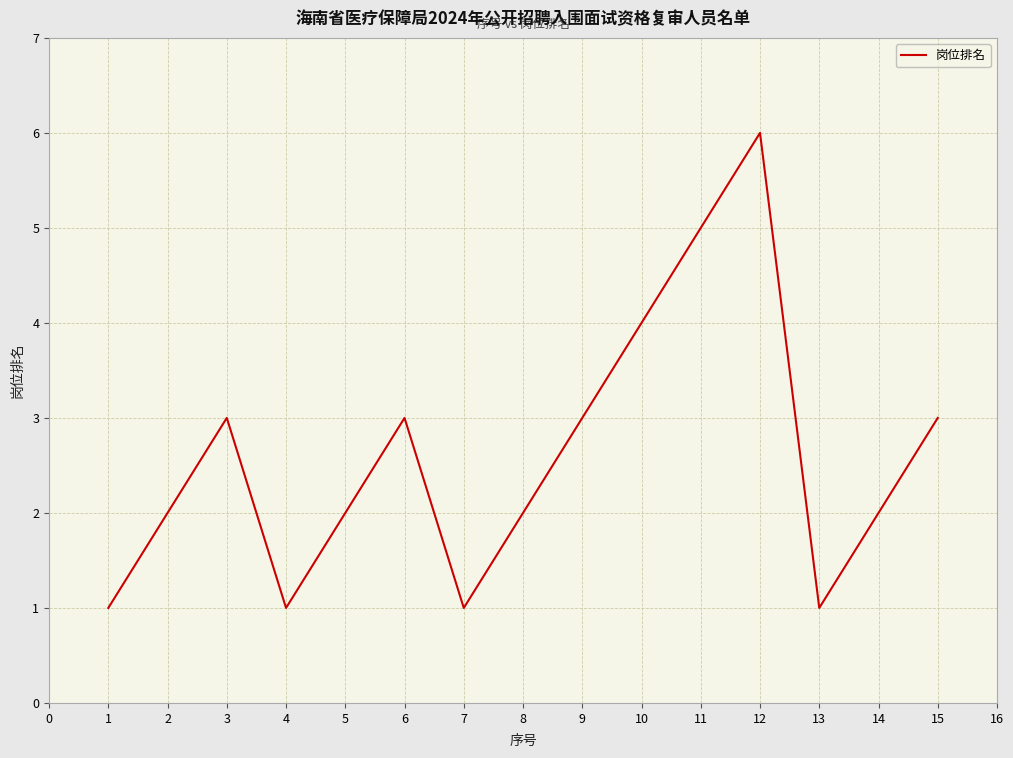

What is the difference between the maximum and minimum values?

5